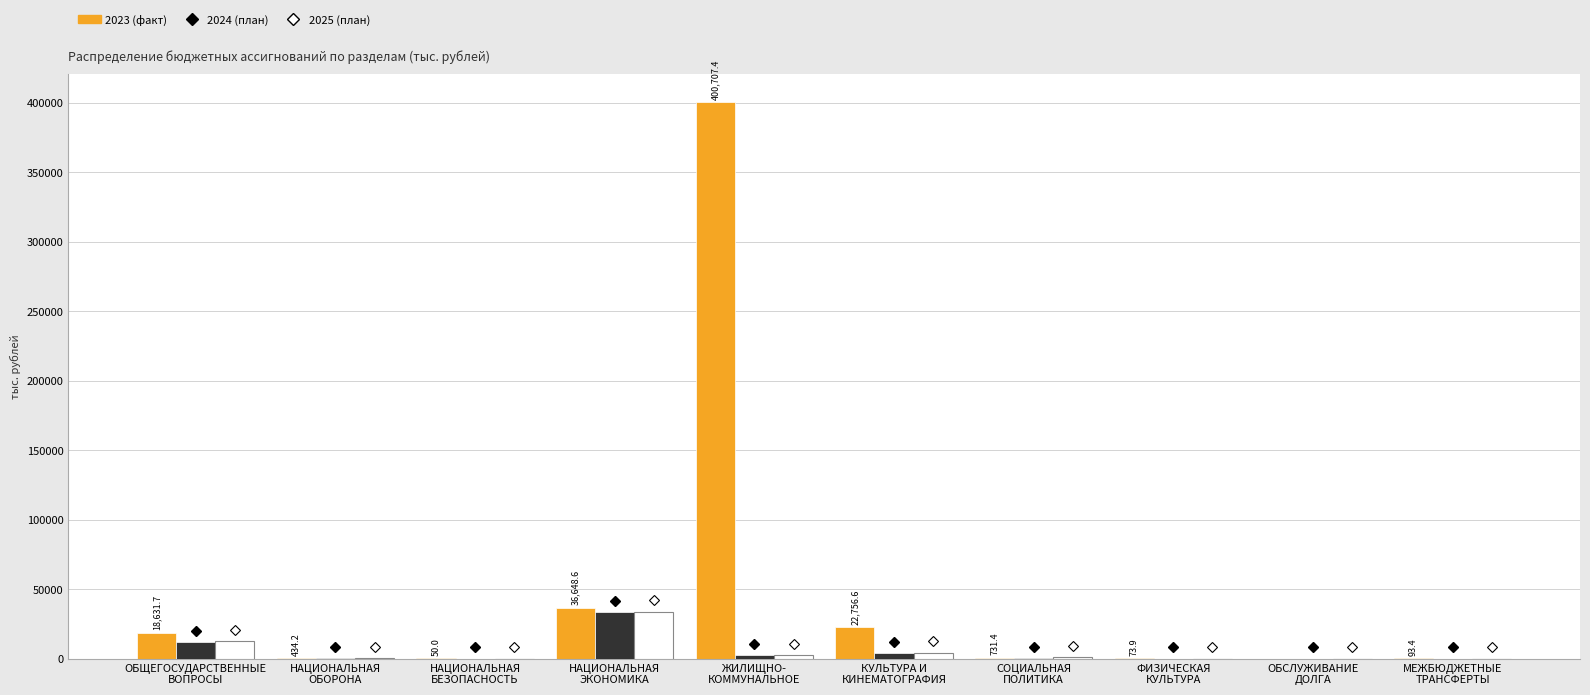

What is the greatest value displayed?

400707.4